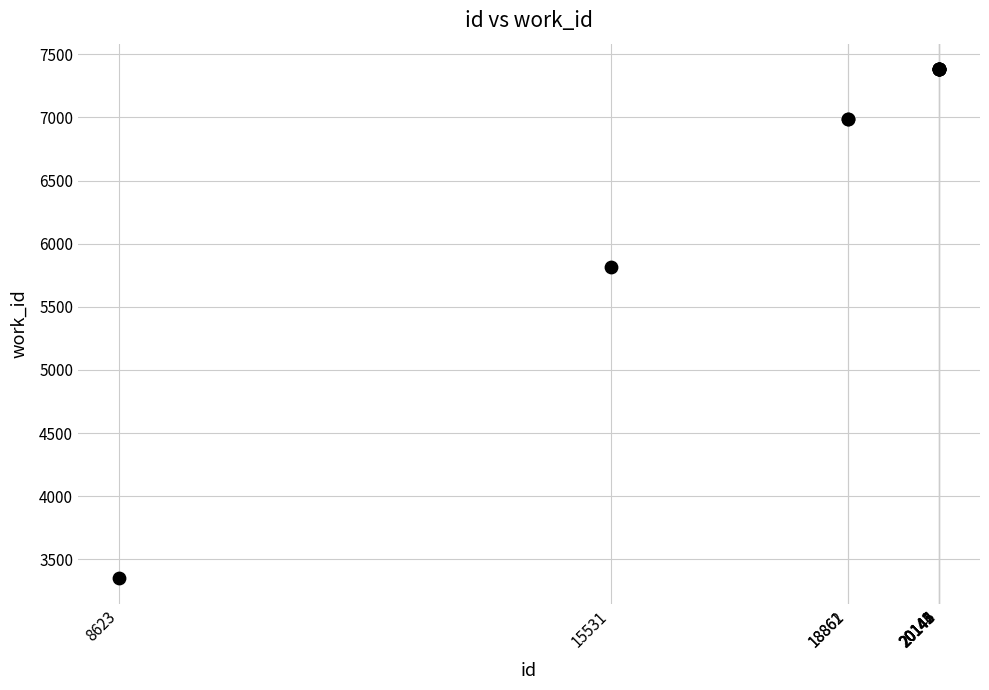

What Y value in the scatter plot is closest to 5366?

5817